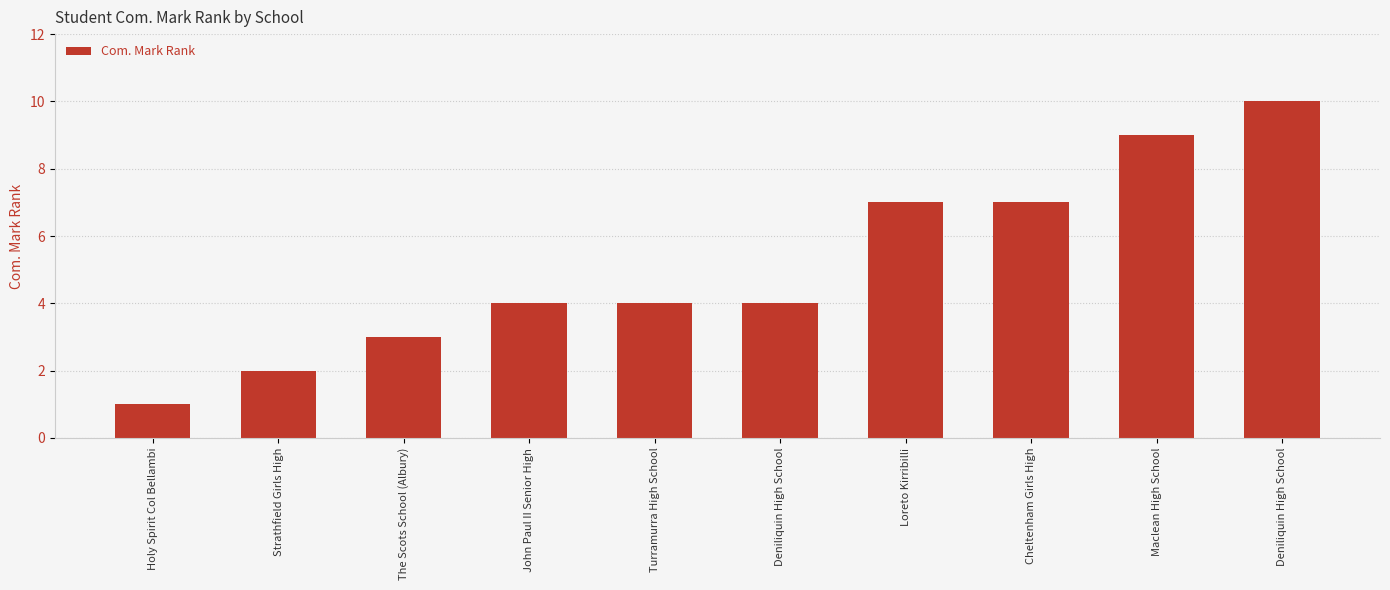

The value at Turramurra High School is 4. True or false?

True